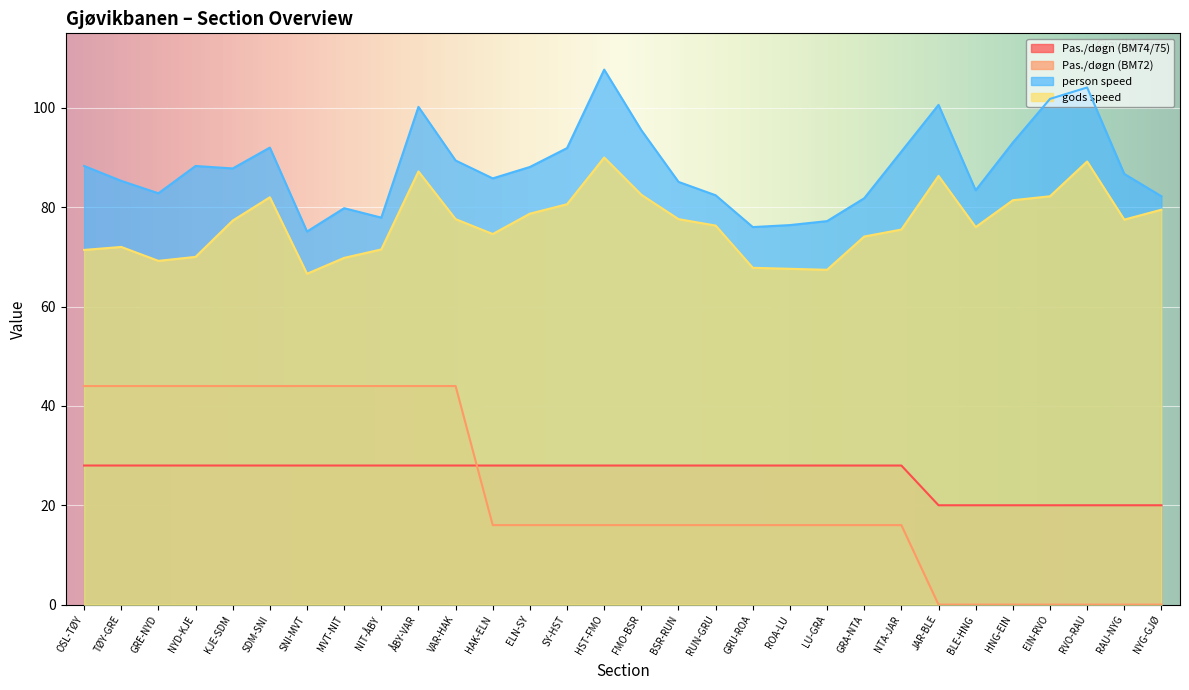

What is the total value across all series at EIN-RVO?

204.0